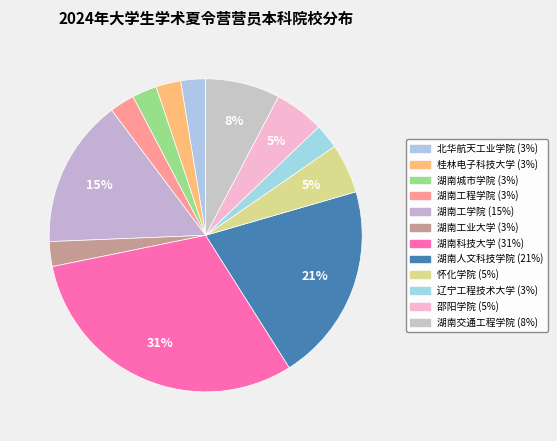

What is the largest slice in the pie chart?

湖南科技大学